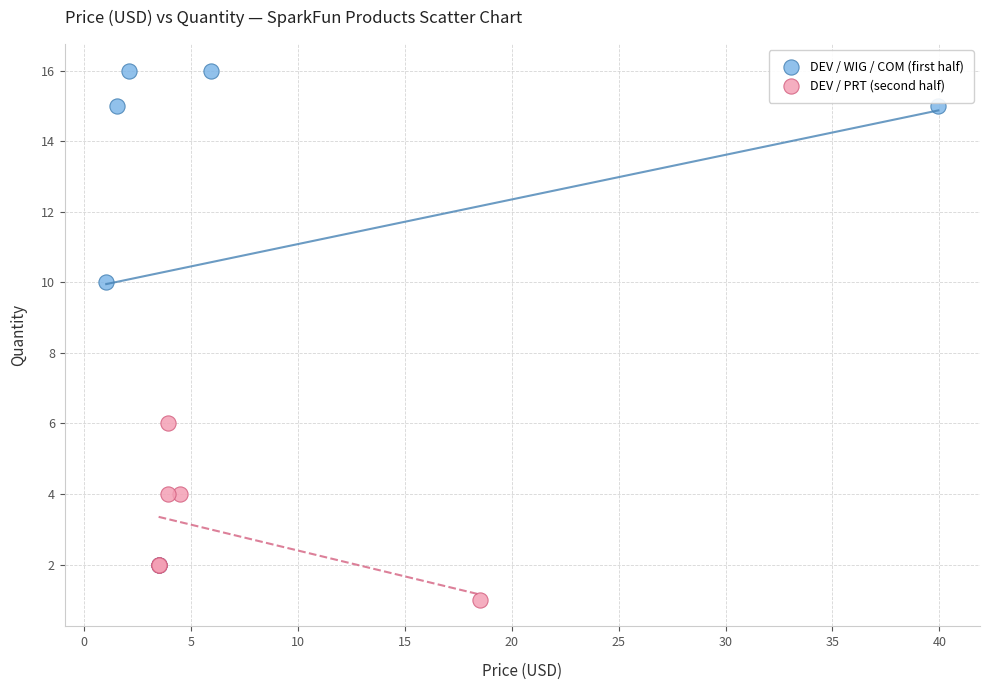

What are all the series names shown in the legend?

DEV / WIG / COM (first half), DEV / PRT (second half)